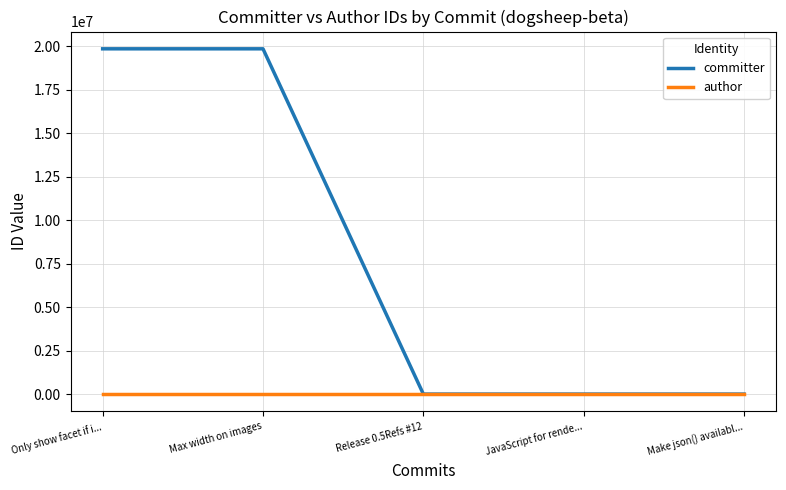

What is the smallest value displayed?

9599